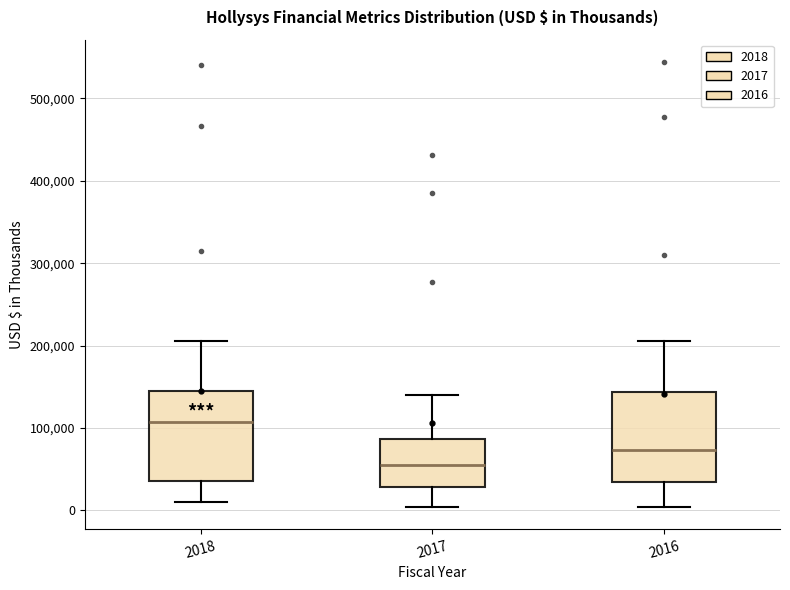

Which box's median line is the highest?

2018